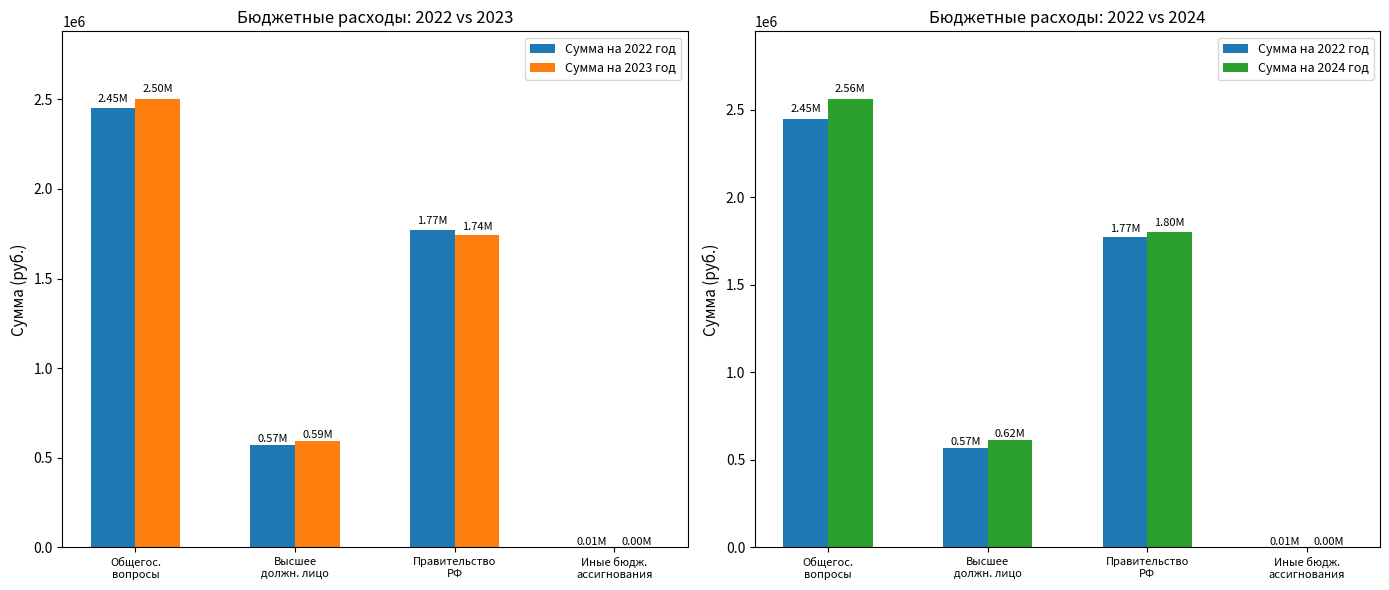

Which series has the largest range (max minus min)?

Сумма на 2024 год